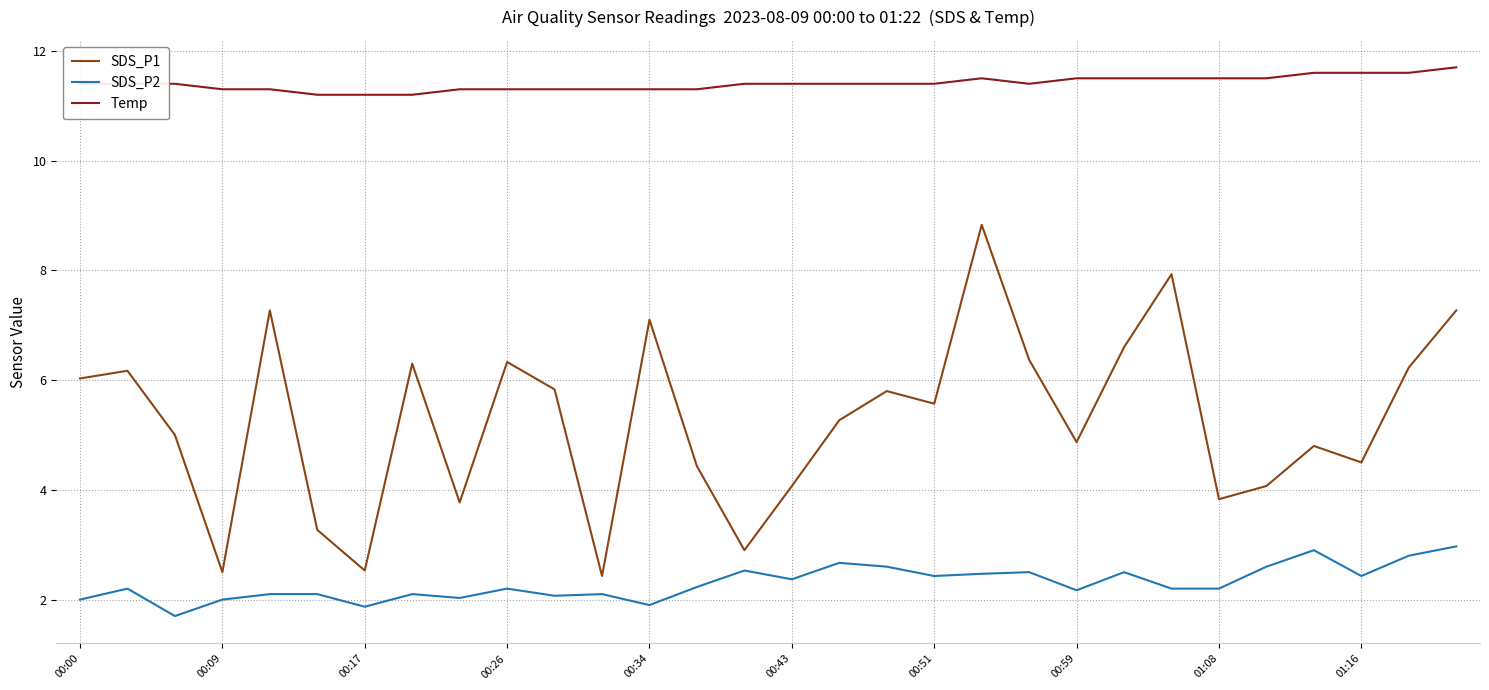

How many lines are shown in the chart?

3